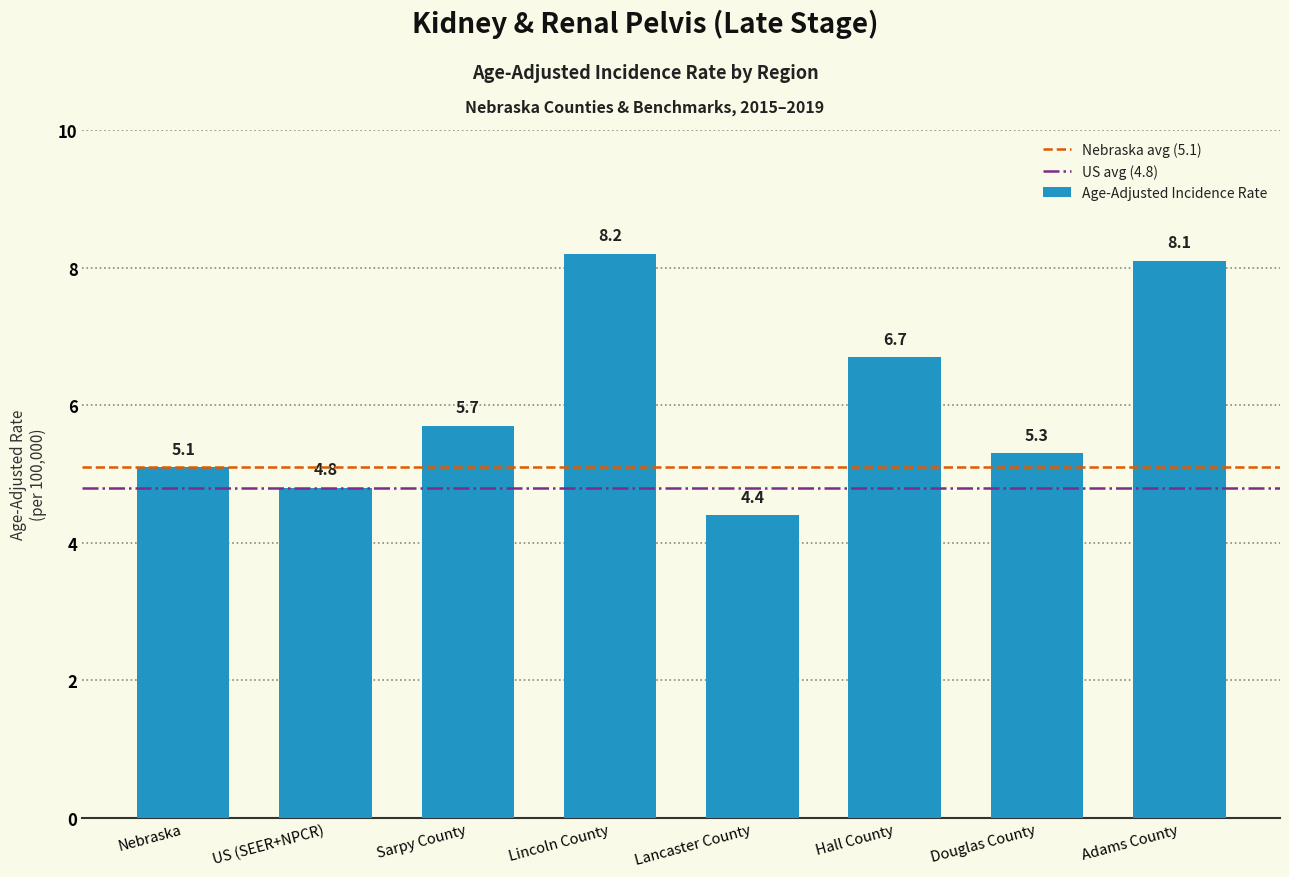

What position from the right is Lancaster County?

4